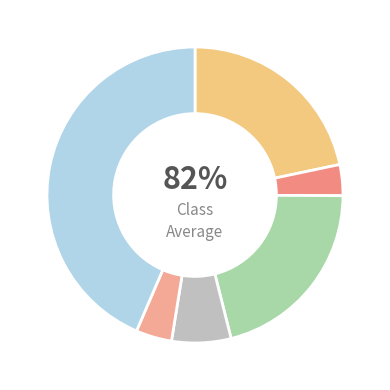

Which category has the biggest portion of the pie?

The Seventh-Day Adventist Hymn and Tune